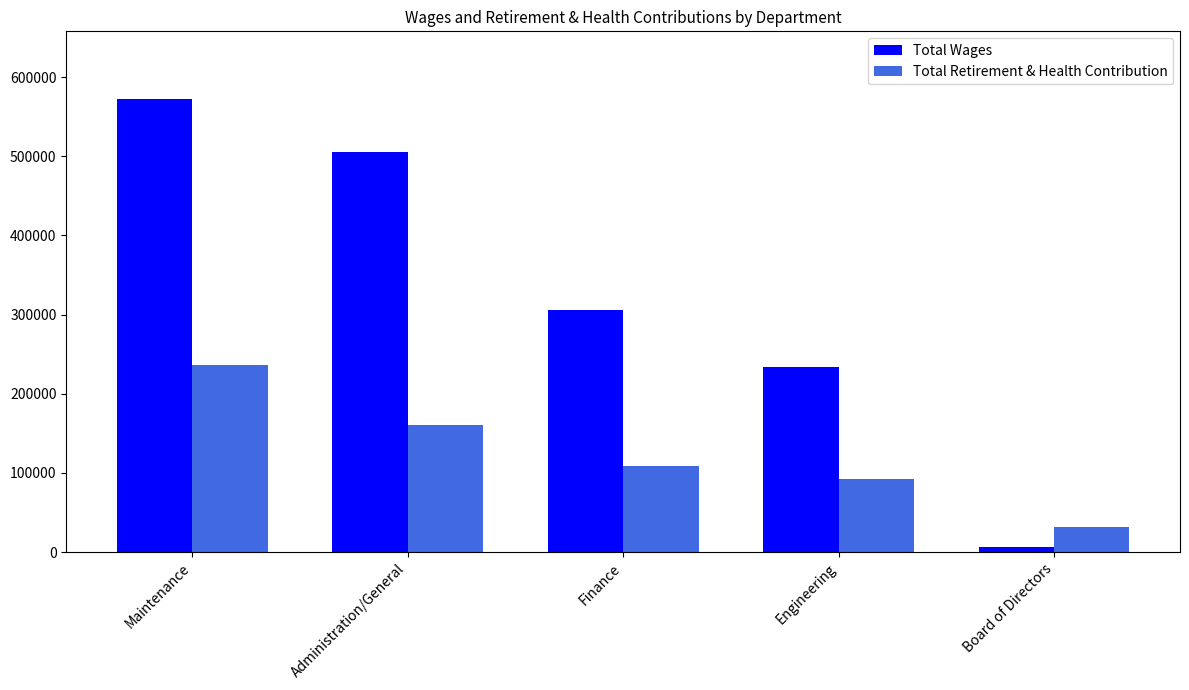

Rank the categories by Total Retirement & Health Contribution value from highest to lowest.

Maintenance, Administration/General, Finance, Engineering, Board of Directors